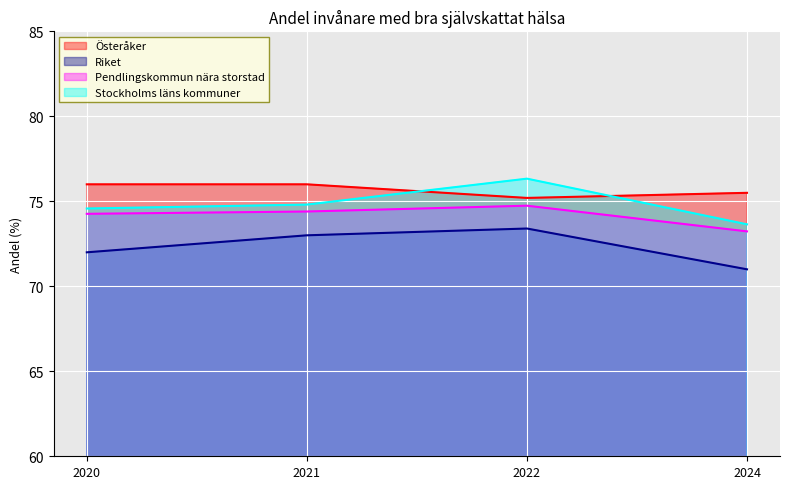

What are all the series names shown in the legend?

Österåker, Riket, Pendlingskommun nära storstad, Stockholms läns kommuner